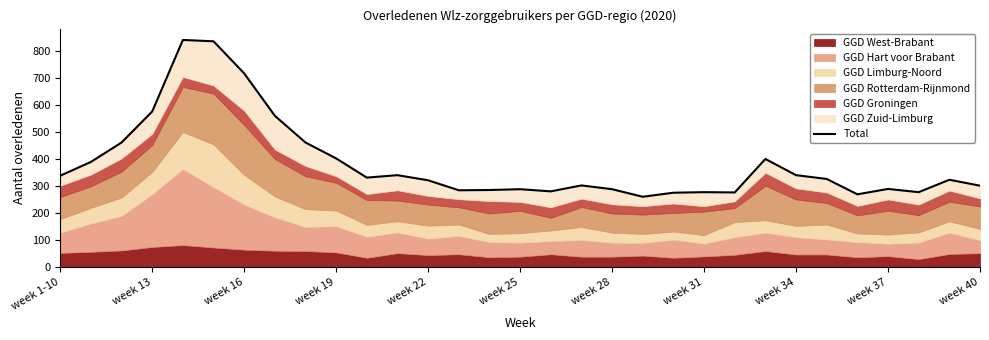

Is it true that the value at week 28 is 199?

False